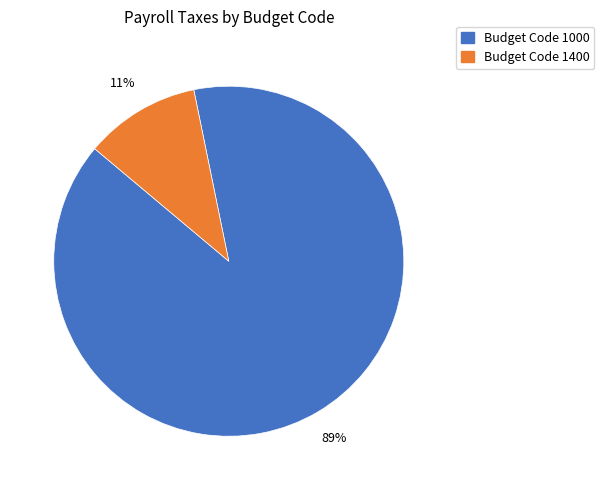

Is there any slice that represents more than half of the pie?

Yes